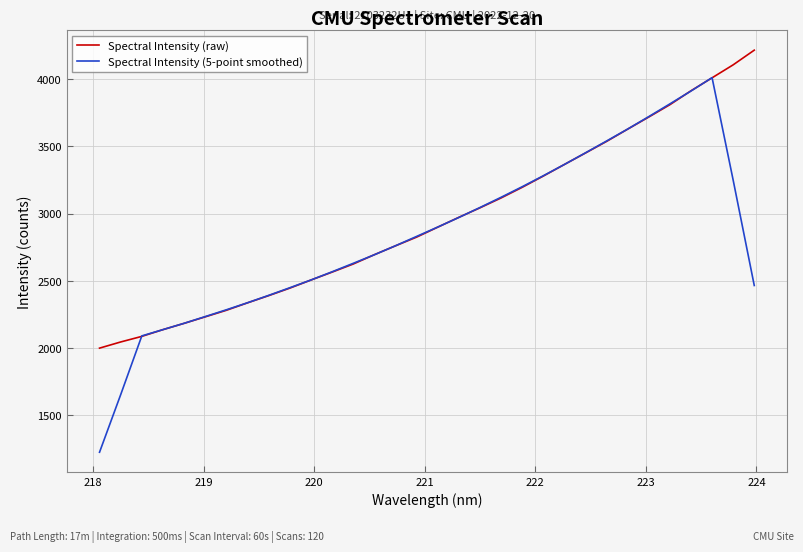

List the series in order of their peak value, highest first.

Spectral Intensity (raw), Spectral Intensity (5-point smoothed)